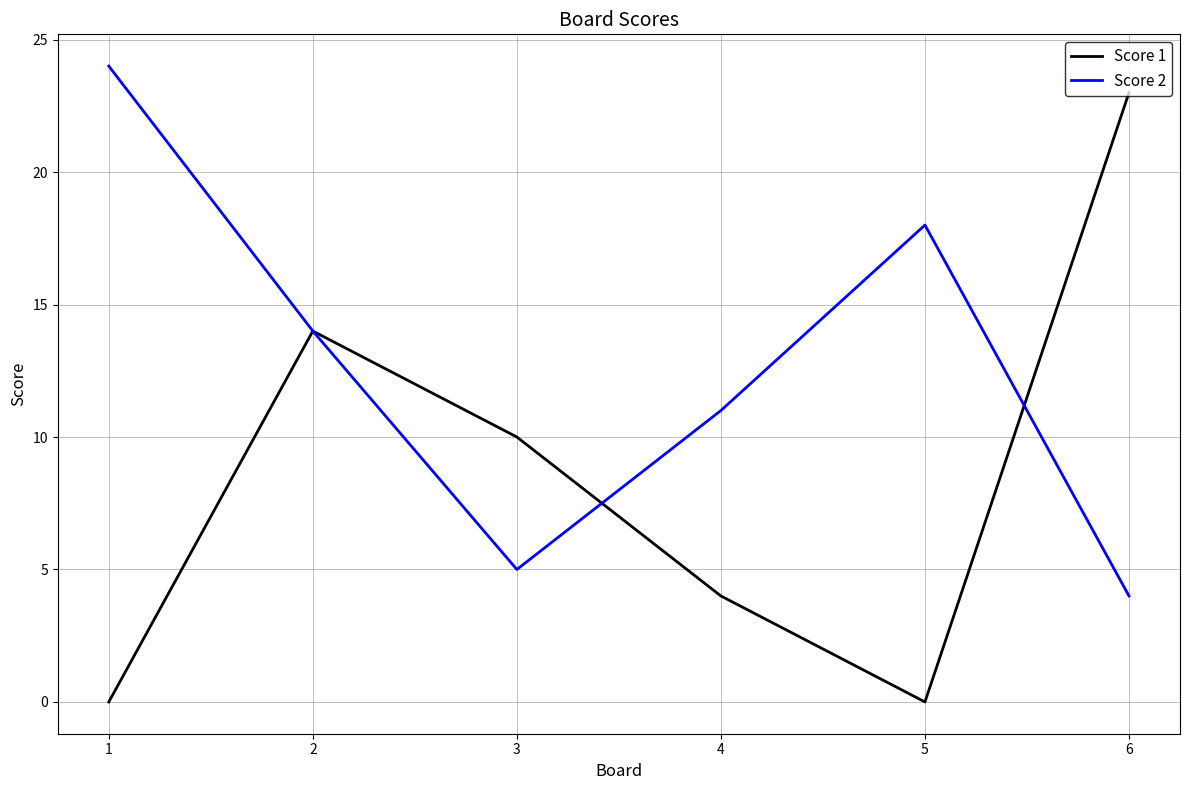

What is the difference between the highest and lowest values at 5?

18